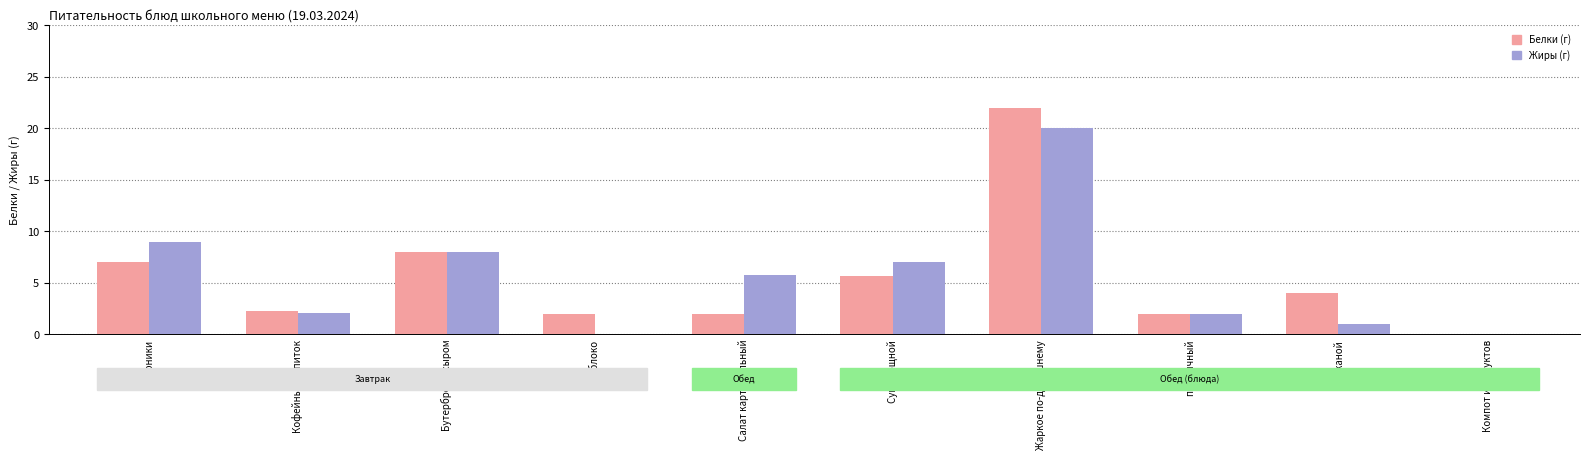

At which category is the sum across all series the highest?

Жаркое по-домашнему